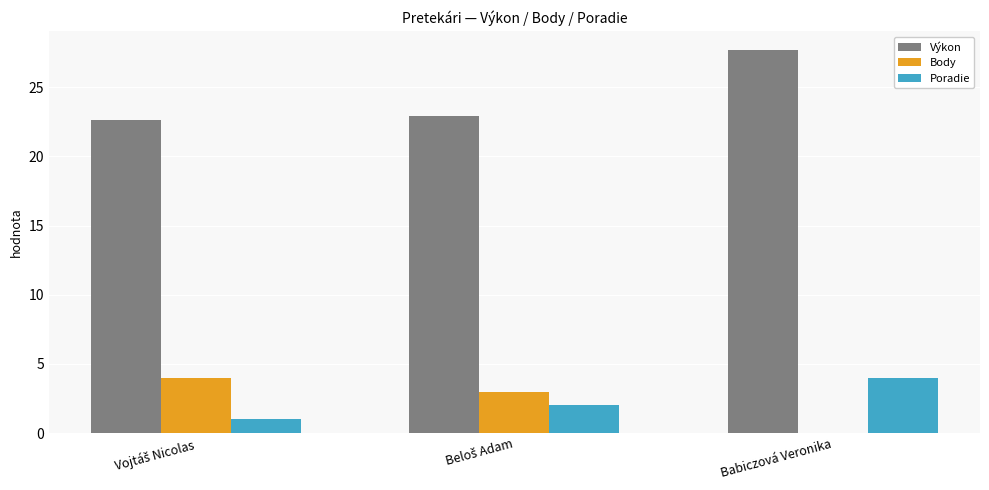

What is the greatest value displayed?

27.7